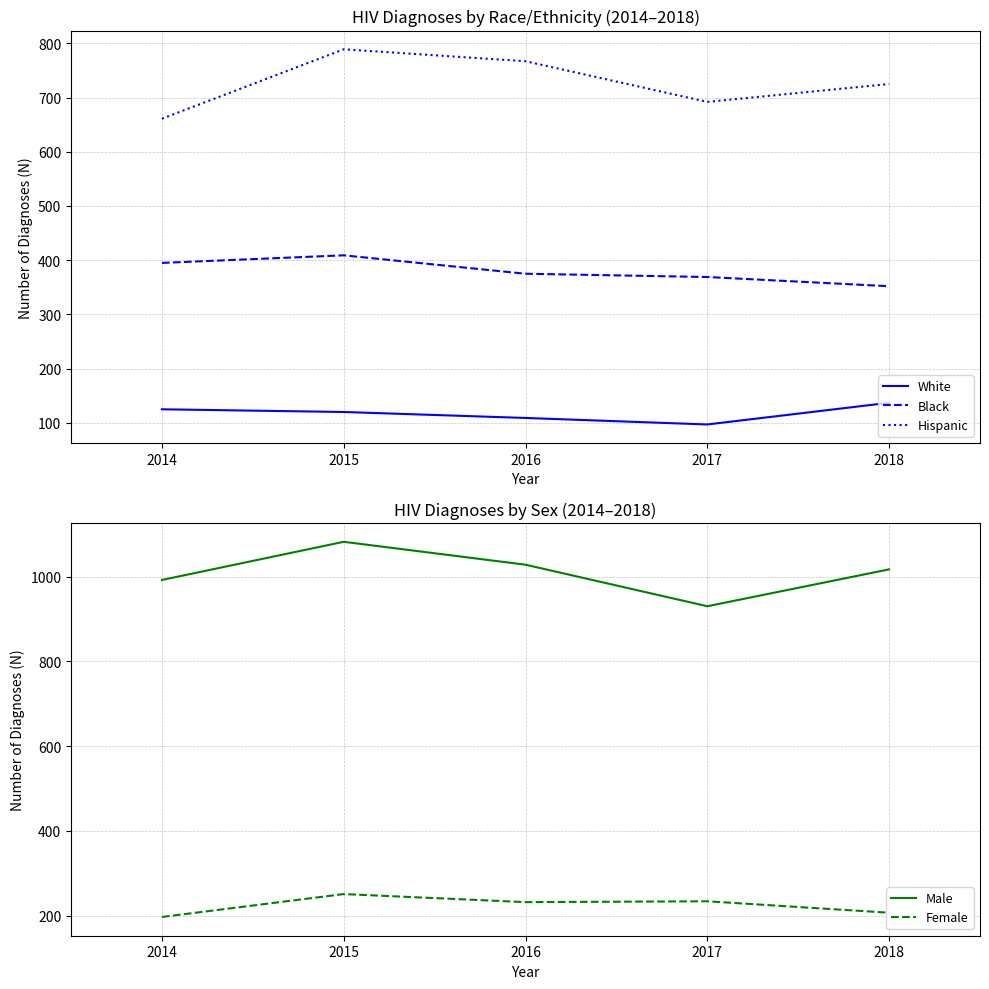

Is the value of Hispanic at 2015 greater than the value of Black at 2015?

Yes